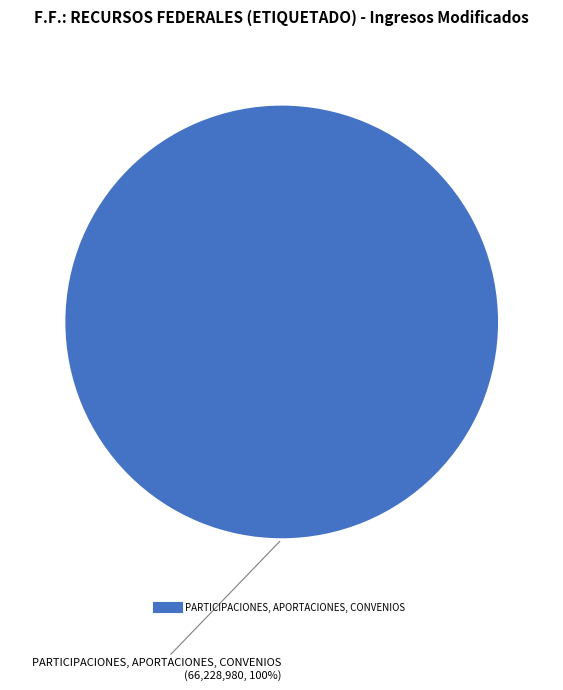

Is there any slice that represents more than half of the pie?

Yes